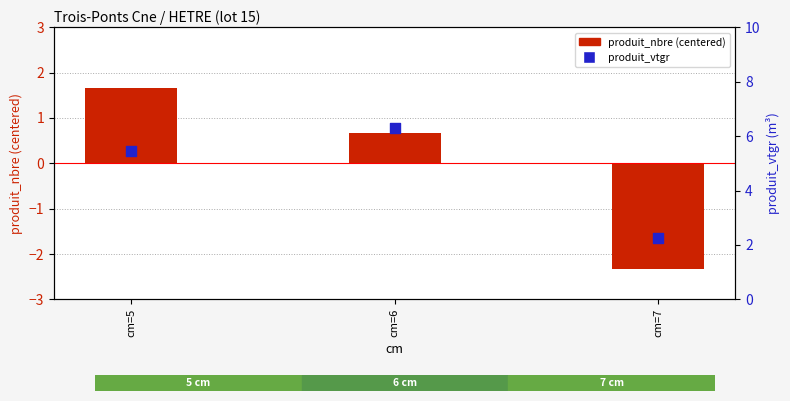

What is the total value across all series at cm=5?

7.1